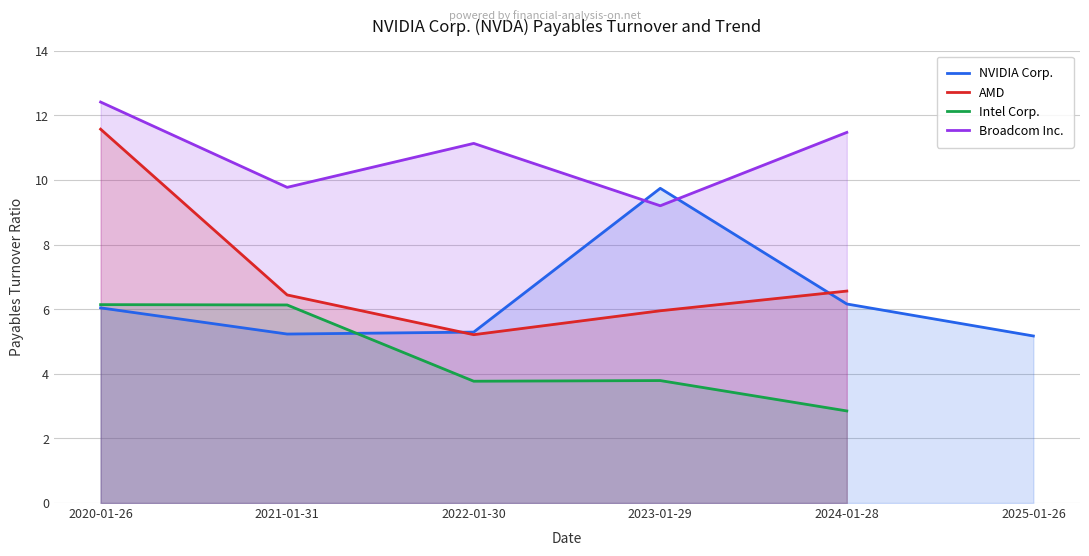

True or false: NVIDIA Corp. has a value of 9.9 at 2024-01-28.

False